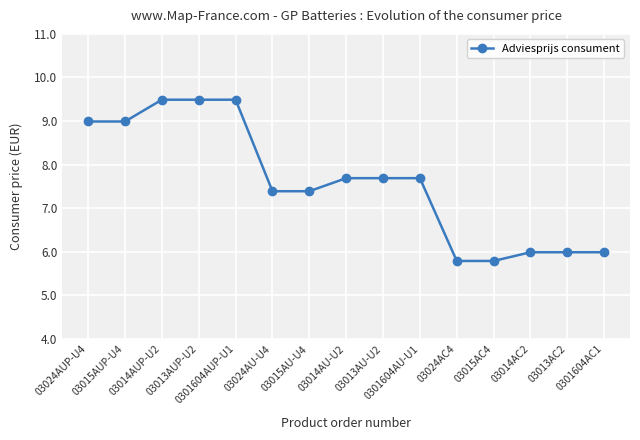

Which has a higher value, 03024AU-U4 or 0301604AUP-U1?

0301604AUP-U1